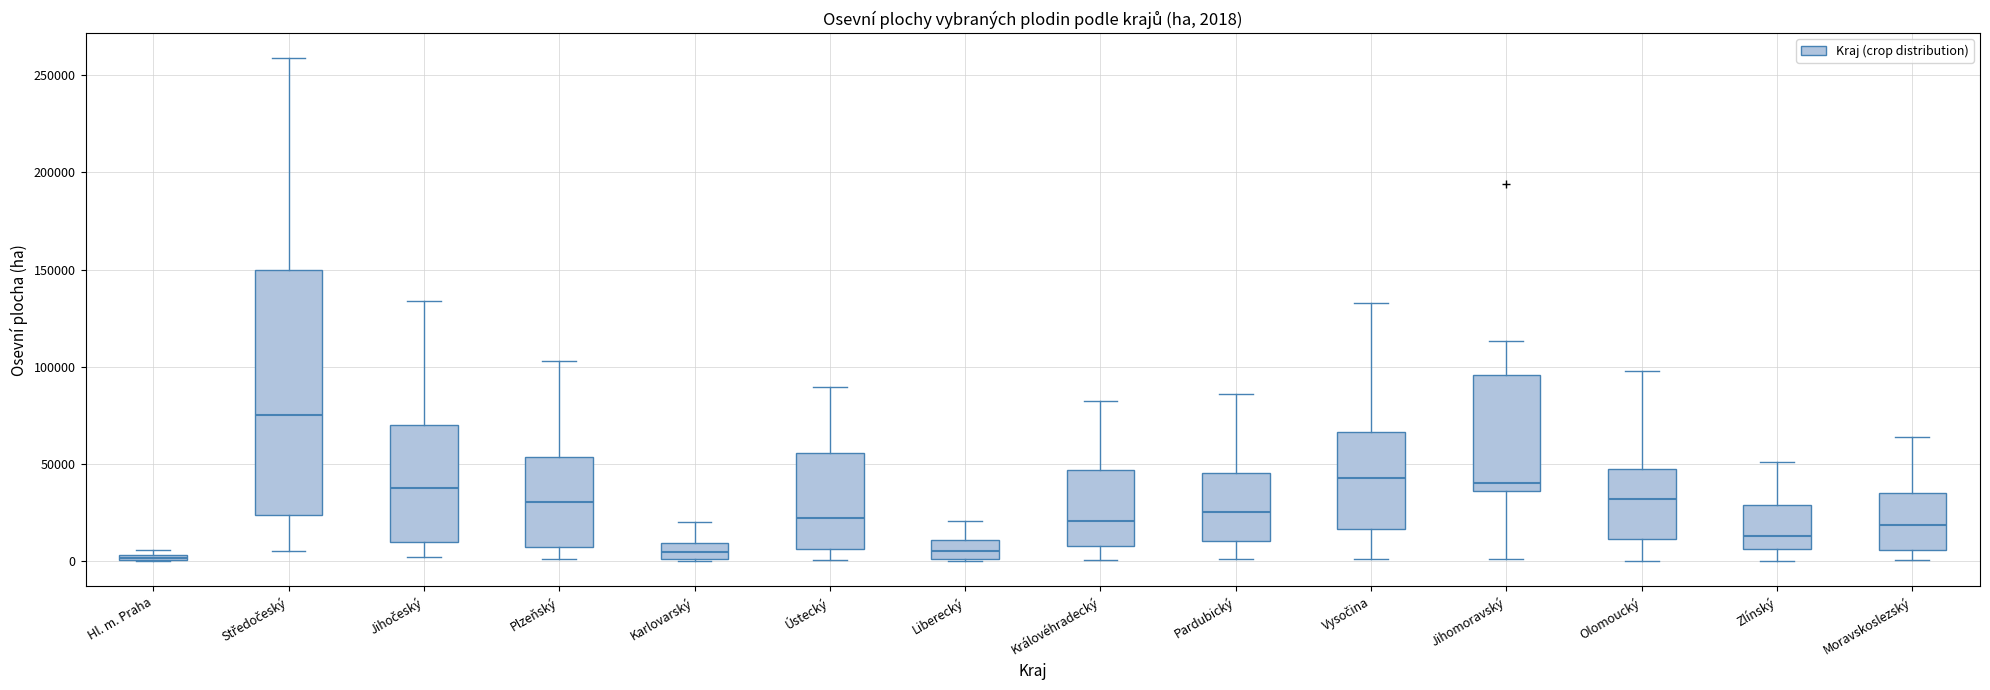

Comparing the boxes themselves (not the whiskers), which one is the tallest?

Středočeský